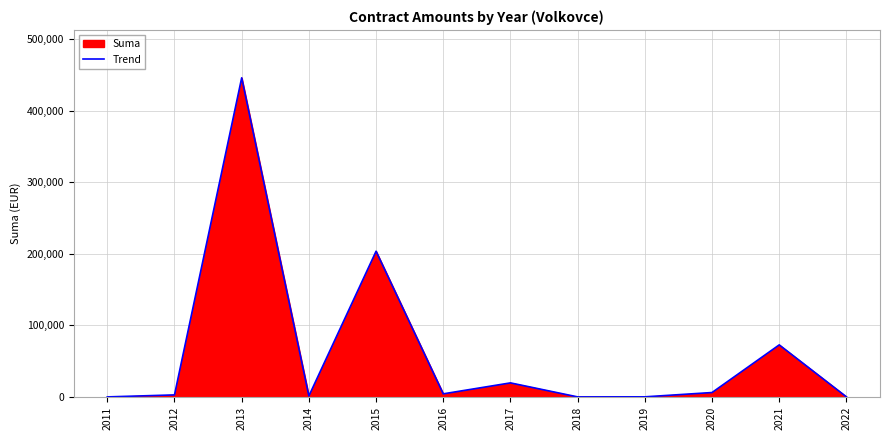

List the labels in order of value, largest first.

2013, 2015, 2021, 2017, 2020, 2016, 2012, 2014, 2019, 2022, 2011, 2018